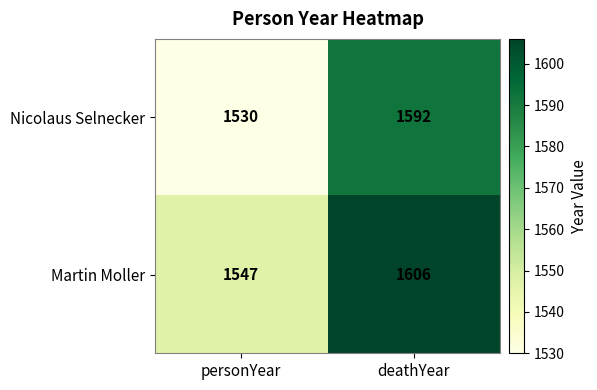

Is it true that Nicolaus Selnecker equals 1592 at deathYear?

True